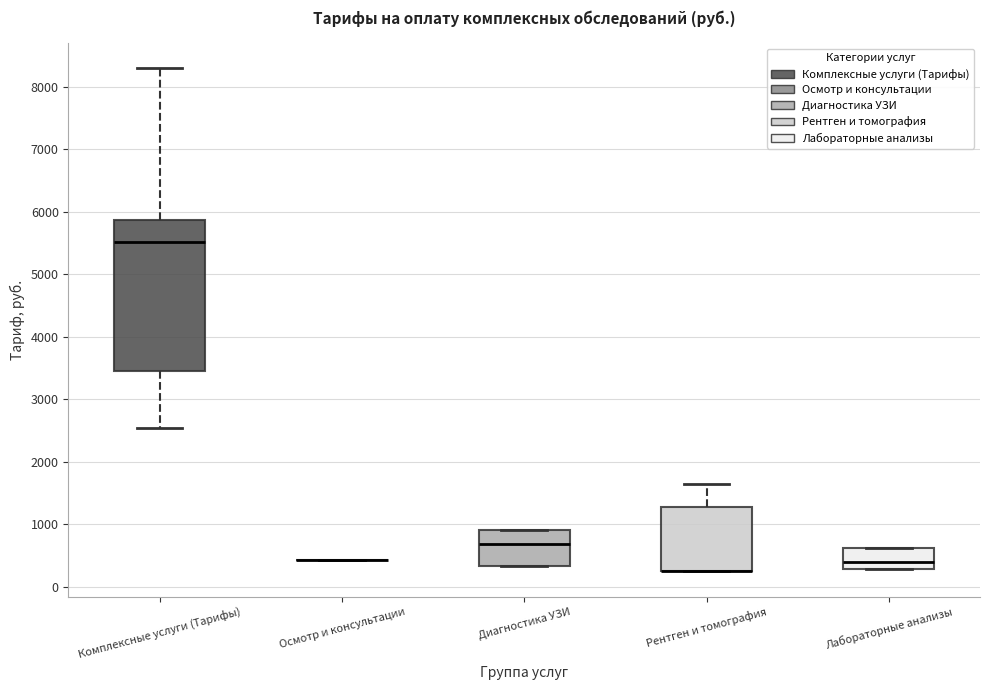

Which box is the tallest, from its lower edge to its upper edge?

Комплексные услуги (Тарифы)